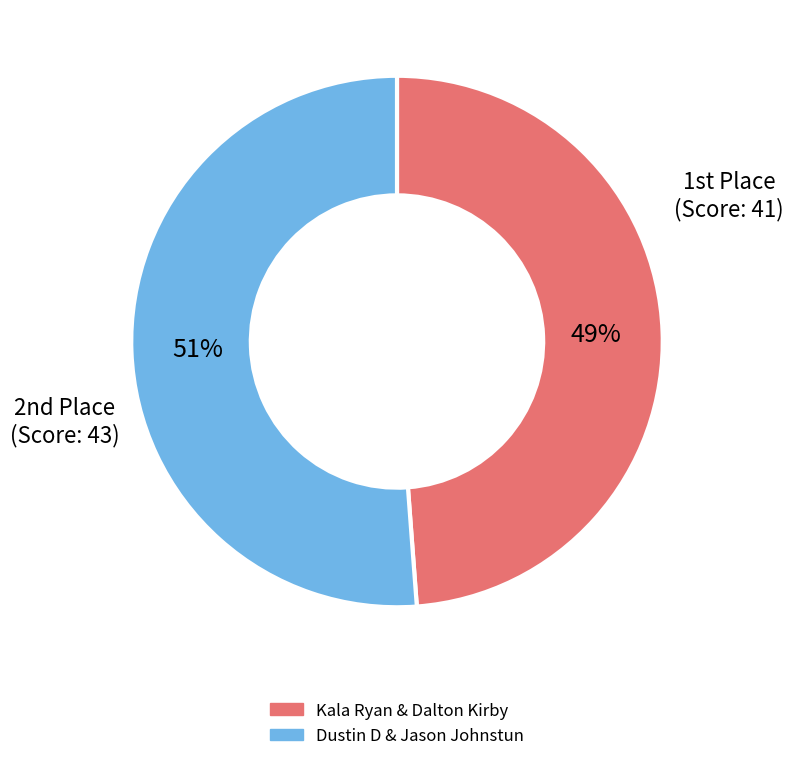

Approximately how many times larger is the value at Kala Ryan & Dalton Kirby compared to Dustin D & Jason Johnstun?

1.0